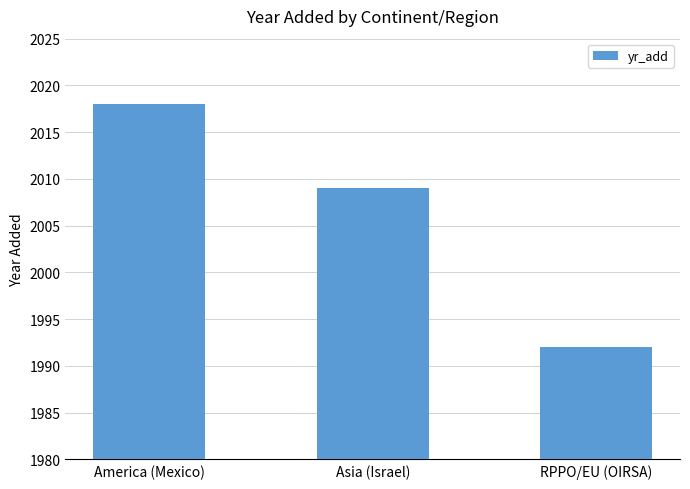

Does the chart contain stacked bars?

No